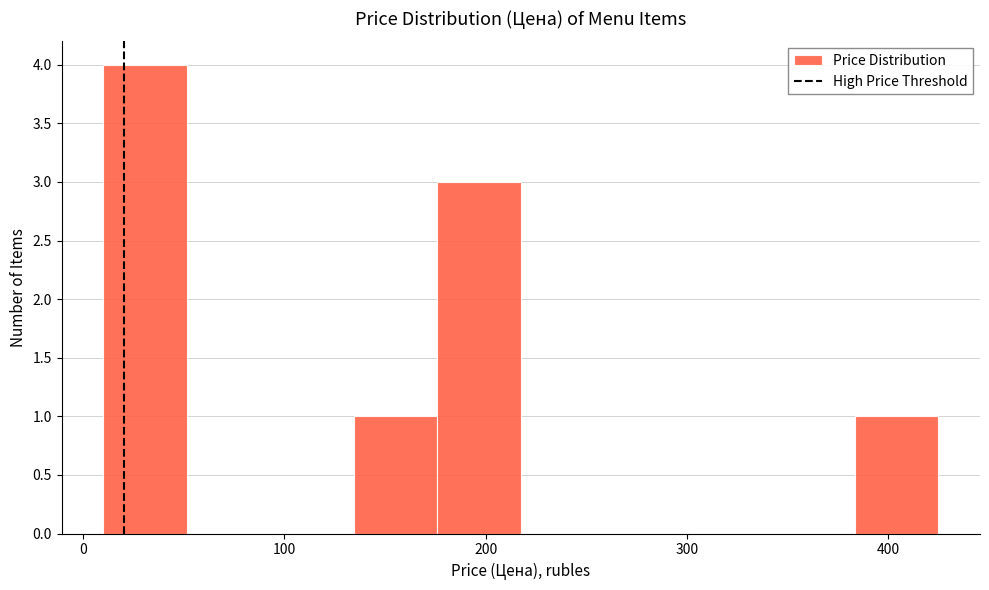

Reading left to right, list every bar in this chart as the range it spans on the x-axis followed by its height. Neither the bar edges nor the heights are printed on the chart, so give them approximately, as read against the axes.

10 to 50: 4
50 to 90: 0
90 to 130: 0
130 to 180: 1
180 to 220: 3
220 to 260: 0
260 to 300: 0
300 to 340: 0
340 to 380: 0
380 to 430: 1